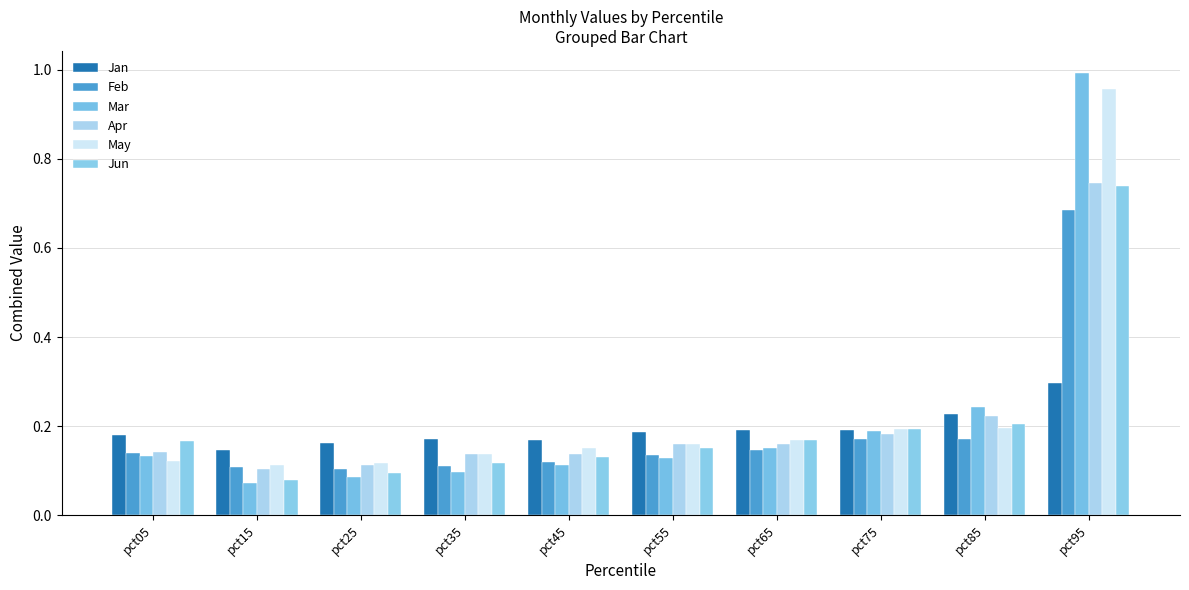

True or false: Jun has a value of 0.1 at pct25.

True